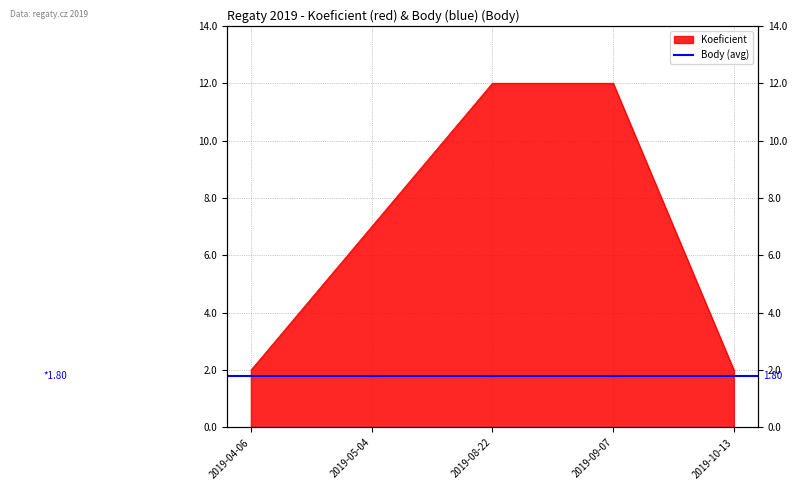

What is the label of the 1st point from the right?

2019-10-13